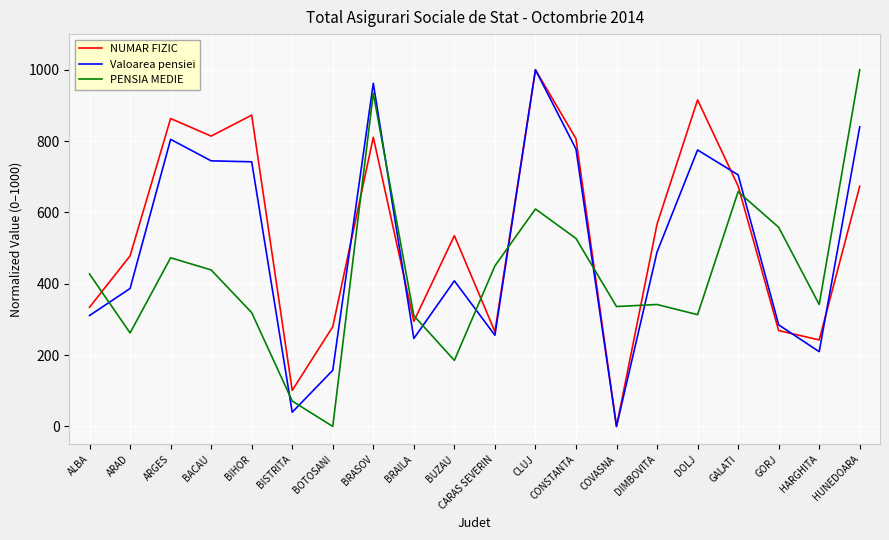

At which label does PENSIA MEDIE reach its peak?

HUNEDOARA